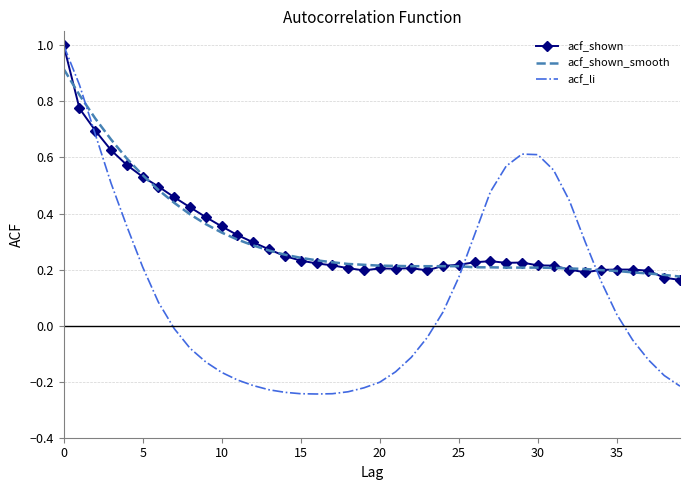

Which series has the widest spread of values?

acf_li